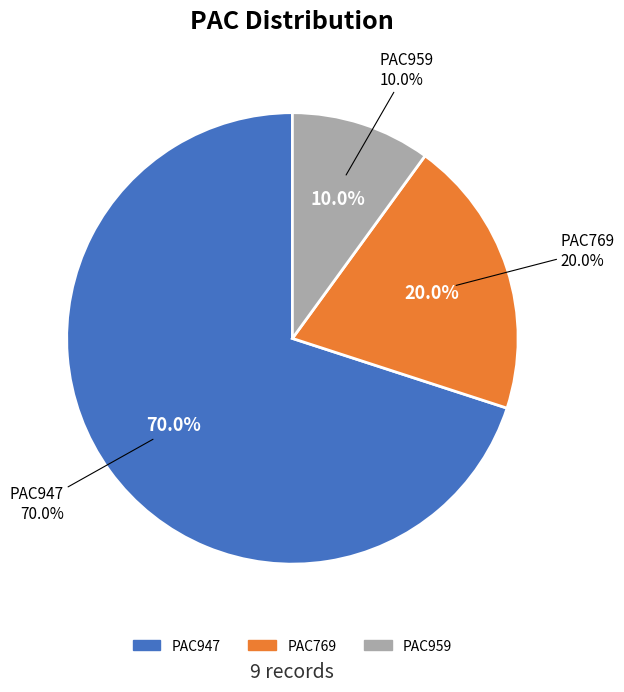

The PAC947 slice represents 70% of the pie. True or false?

True